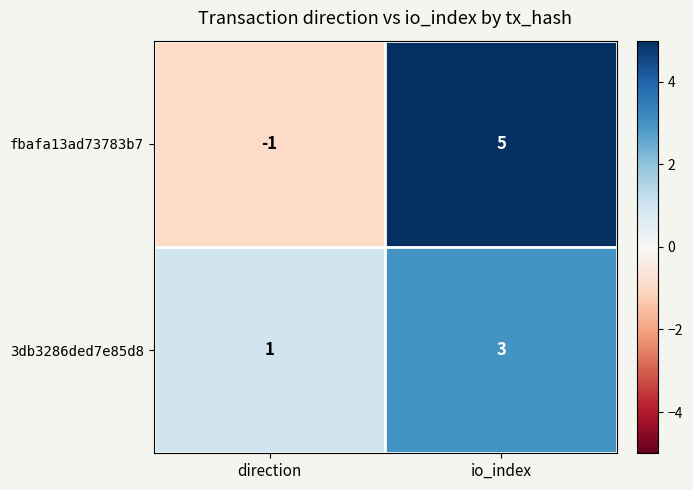

What is the sum of the 3db3286ded7e85d8 values at direction and io_index?

4